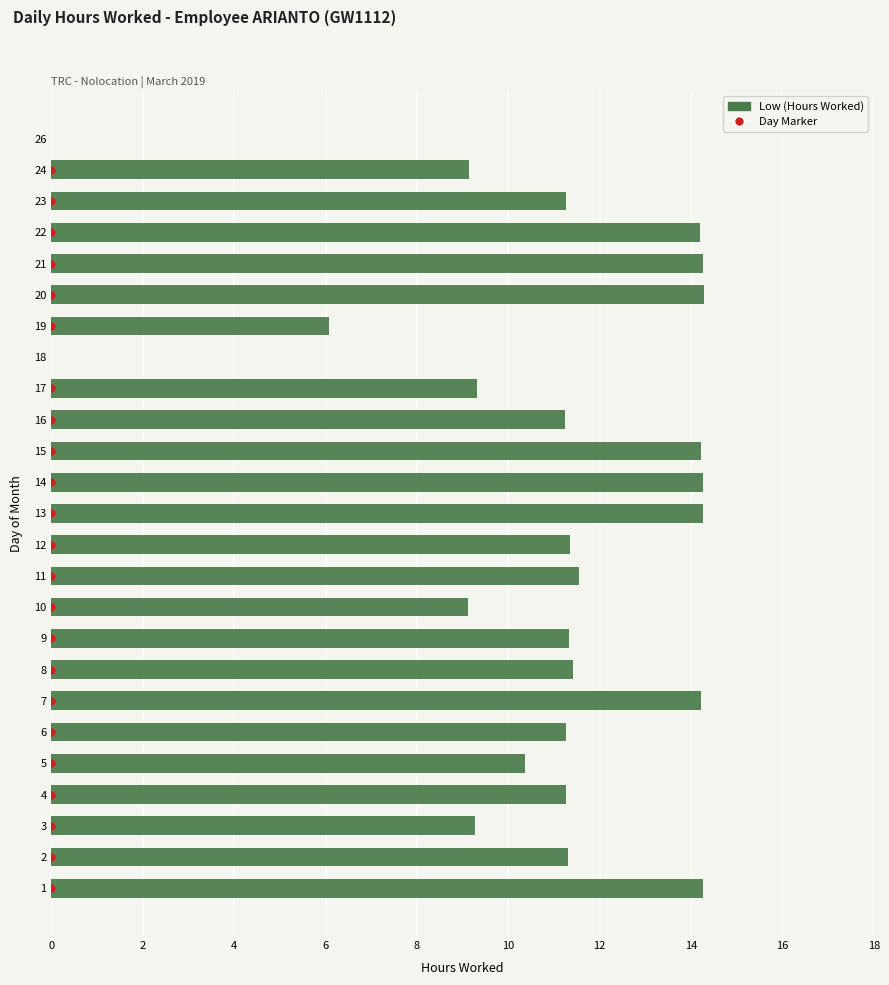

What is the maximum value shown in the chart?

14.3